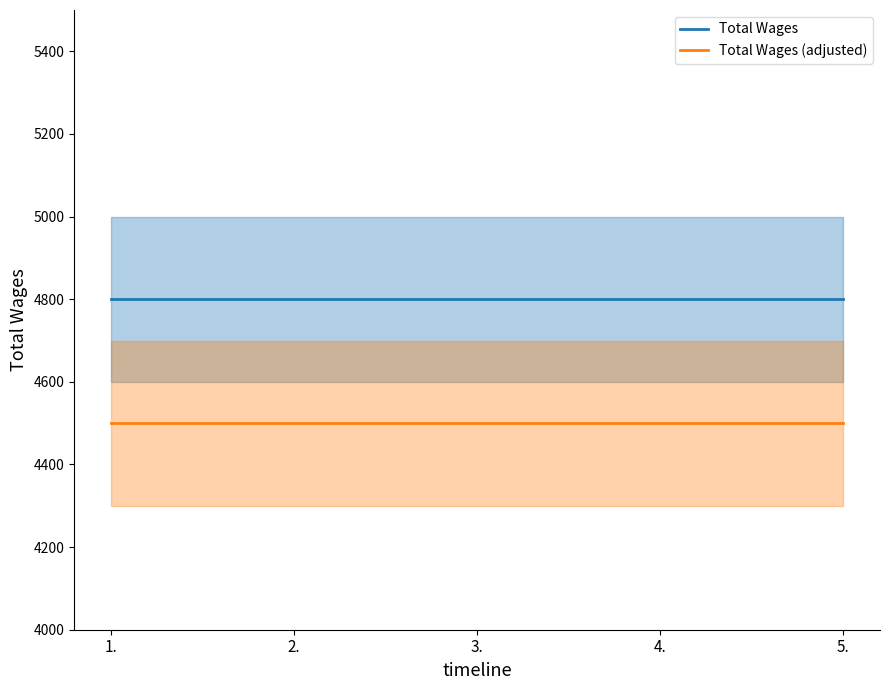

True or false: Total Wages and Total Wages (adjusted) intersect in this chart.

False